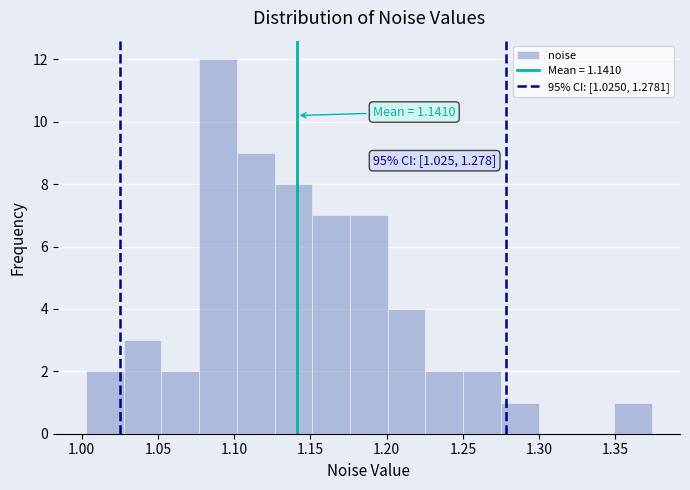

Which range on the x-axis has the tallest bar?

1.075 to 1.100